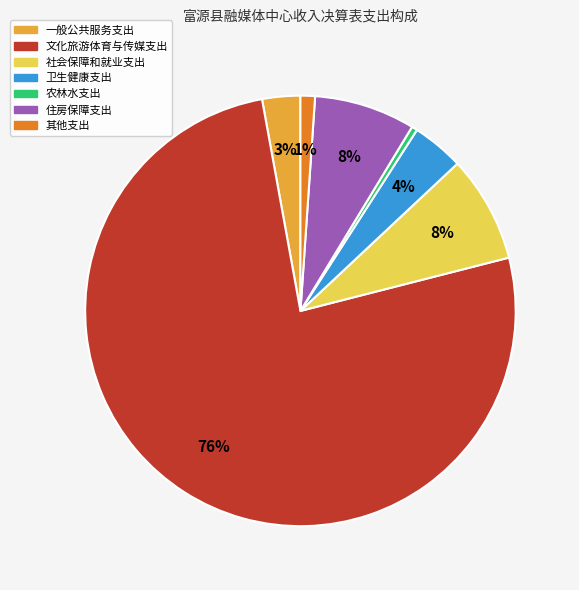

The 卫生健康支出 slice represents 4% of the pie. True or false?

True